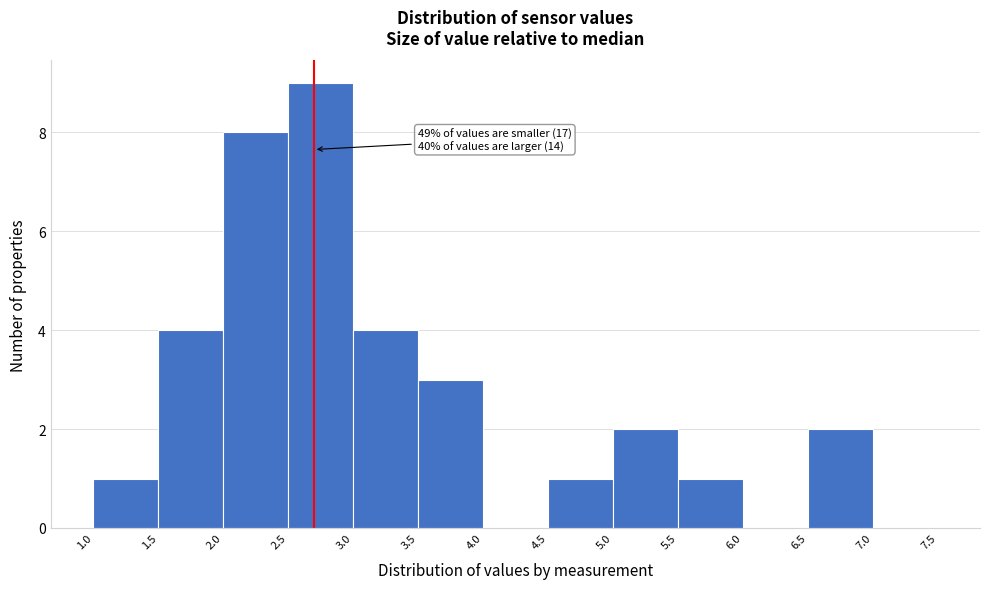

Which range on the x-axis has the tallest bar?

2.5 to 3.0